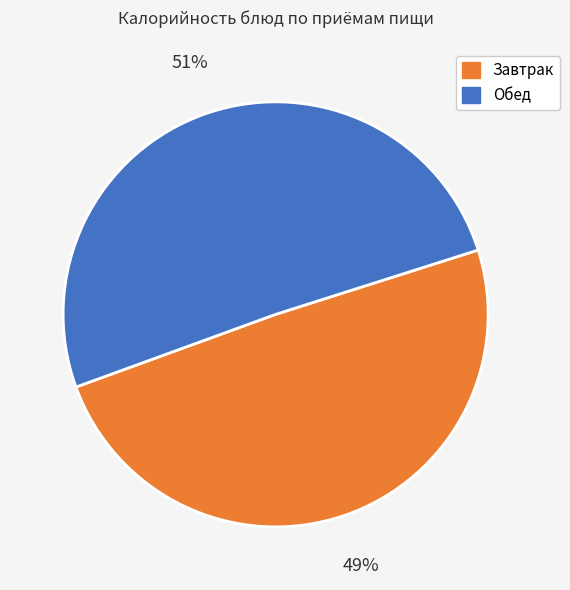

Is the sum of Завтрак and Обед greater than half?

Yes